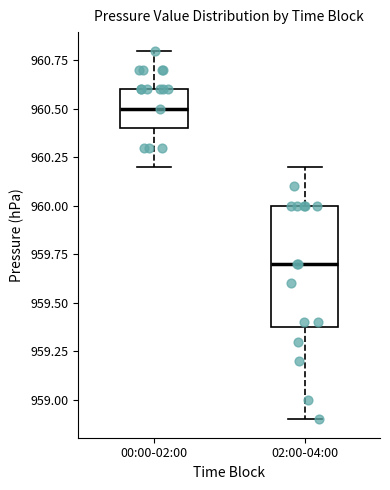

Reading left to right, transcribe this box plot: for each box, give where its median line is, the range the box spans, and where its two whiskers end, as read against the y-axis. The values are not printed on the chart, so give them approximately, as read against the axis.

00:00-02:00: median 960.5, box 960.4 to 960.6, whiskers 960.2 to 960.8
02:00-04:00: median 959.7, box 959.4 to 960.0, whiskers 958.9 to 960.2